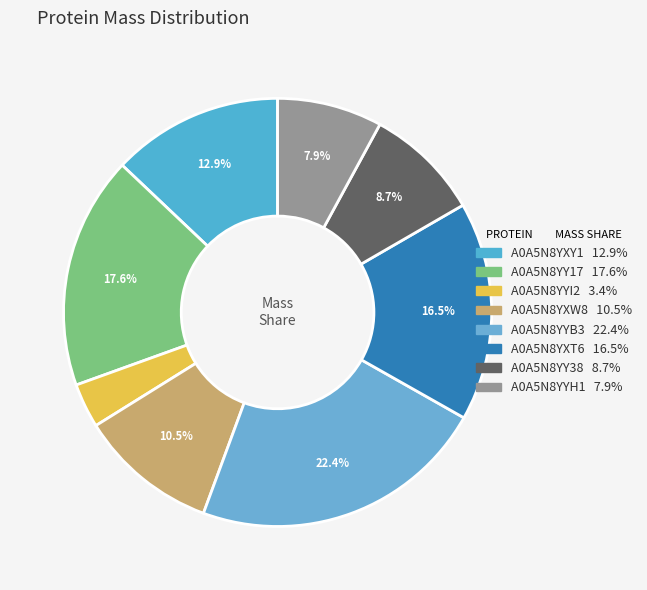

The A0A5N8YY38 slice represents 23% of the pie. True or false?

False